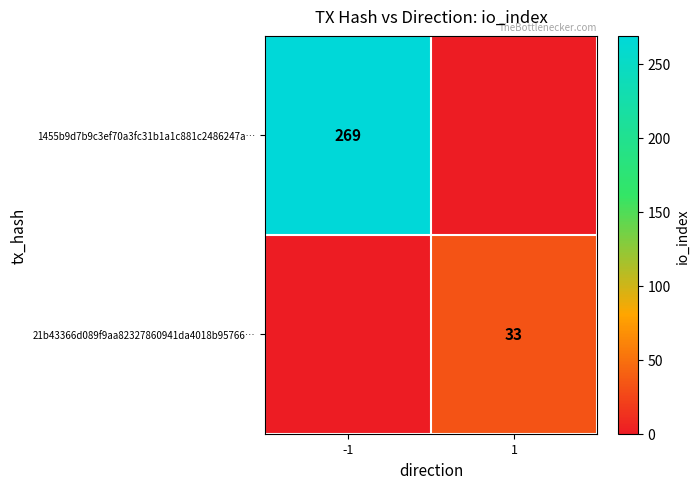

What is the difference between the highest and lowest values at -1?

269